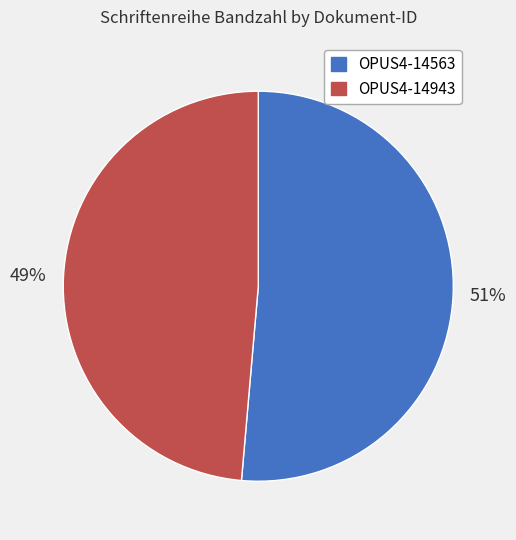

Count the number of slices in the pie.

2